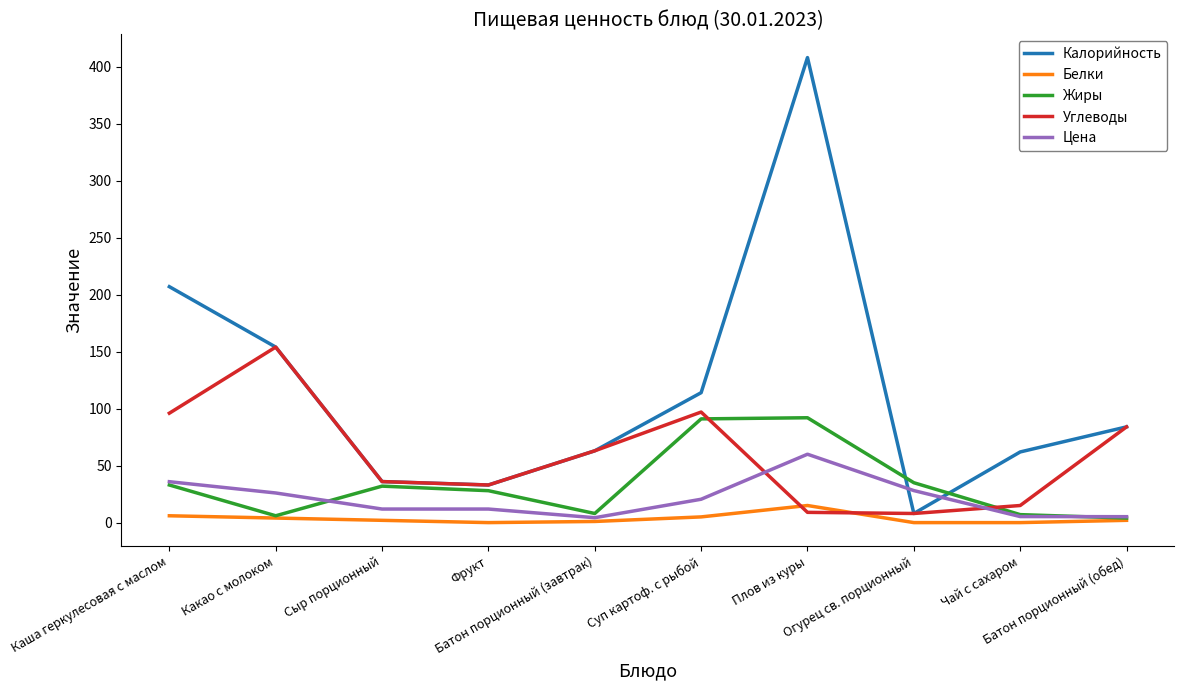

List the series in order of their peak value, lowest first.

Белки, Цена, Жиры, Углеводы, Калорийность